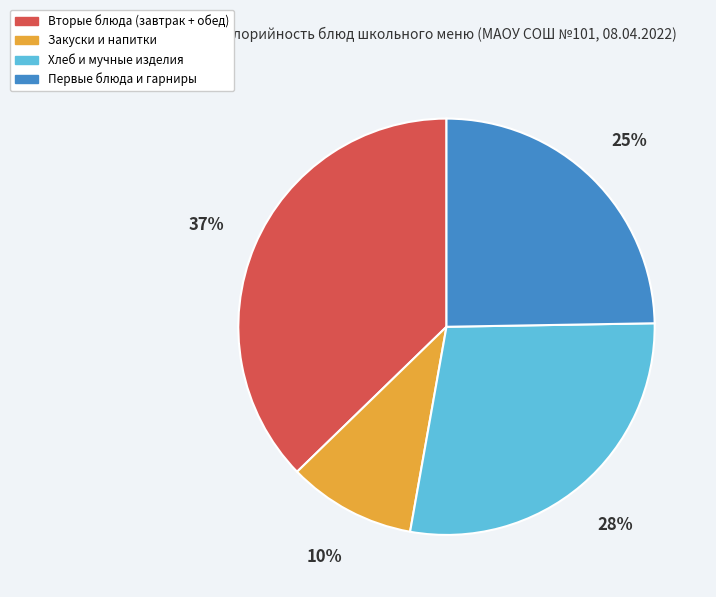

Is there any slice that represents more than half of the pie?

No